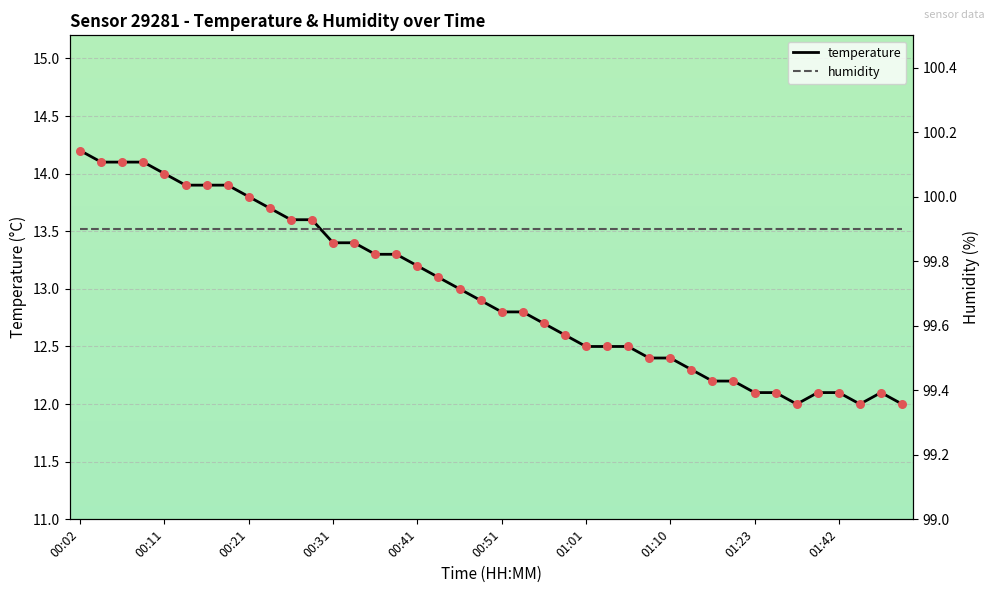

Which series contains the lowest Y value?

temperature